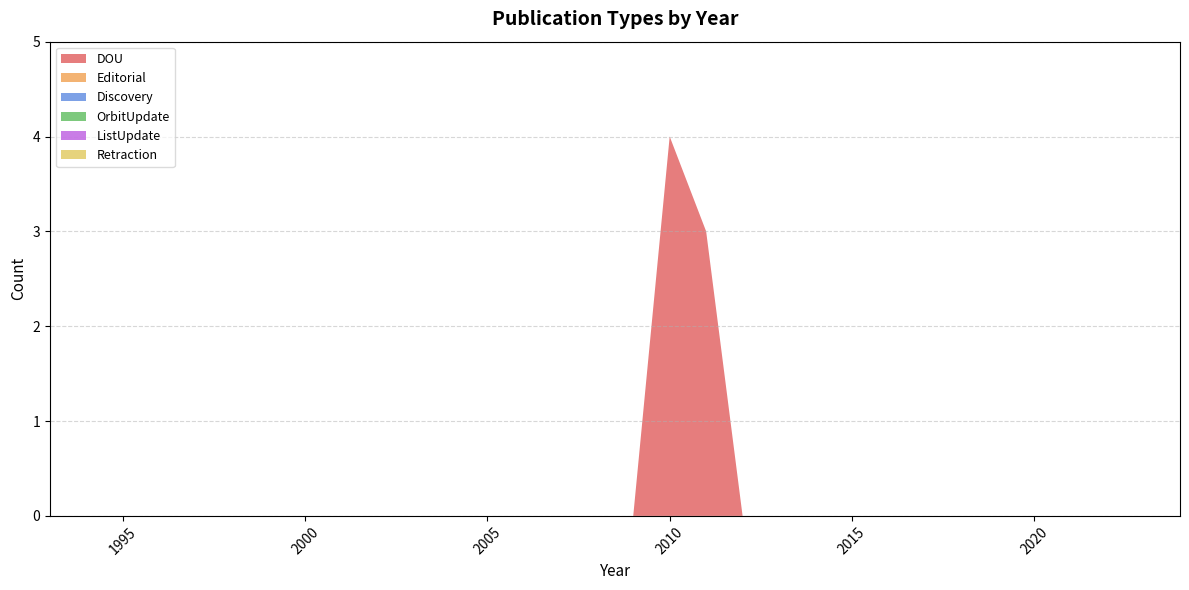

Reading right to left, extract all data points from this chart.

DOU: 0	0	0	0	0	0	0	0	0	0	0	0	0	3	4	0	0	0	0	0	0	0	0	0	0	0	0	0	0	0	0	0
Editorial: 0	0	0	0	0	0	0	0	0	0	0	0	0	0	0	0	0	0	0	0	0	0	0	0	0	0	0	0	0	0	0	0
Discovery: 0	0	0	0	0	0	0	0	0	0	0	0	0	0	0	0	0	0	0	0	0	0	0	0	0	0	0	0	0	0	0	0
OrbitUpdate: 0	0	0	0	0	0	0	0	0	0	0	0	0	0	0	0	0	0	0	0	0	0	0	0	0	0	0	0	0	0	0	0
ListUpdate: 0	0	0	0	0	0	0	0	0	0	0	0	0	0	0	0	0	0	0	0	0	0	0	0	0	0	0	0	0	0	0	0
Retraction: 0	0	0	0	0	0	0	0	0	0	0	0	0	0	0	0	0	0	0	0	0	0	0	0	0	0	0	0	0	0	0	0